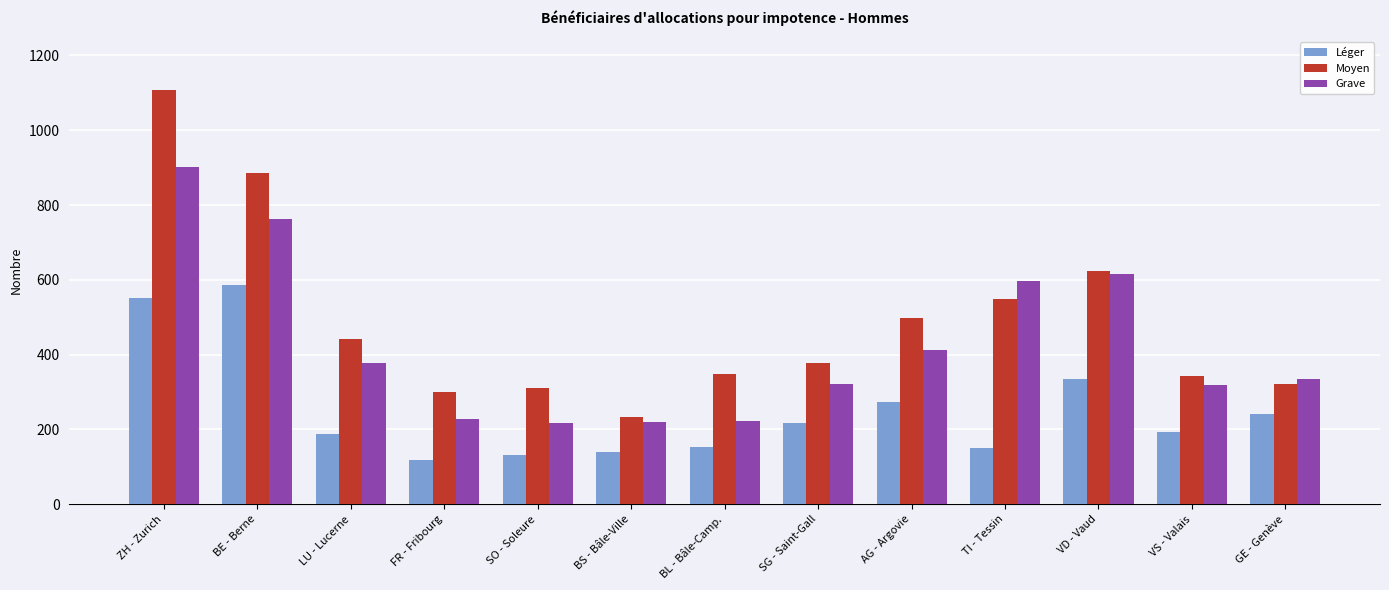

What is the label of the 1st bar from the left?

ZH - Zurich